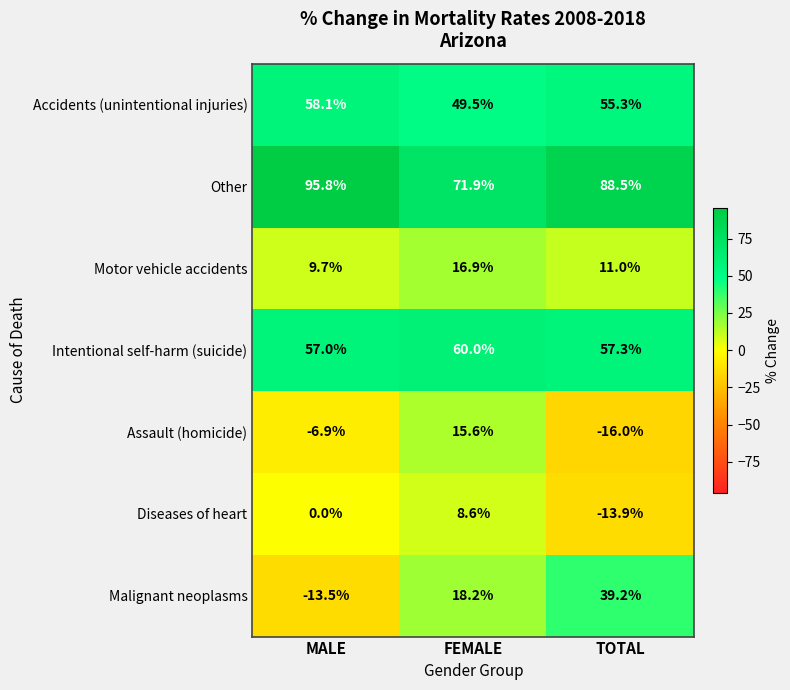

What value does the Diseases of heart series have at TOTAL?

-13.9